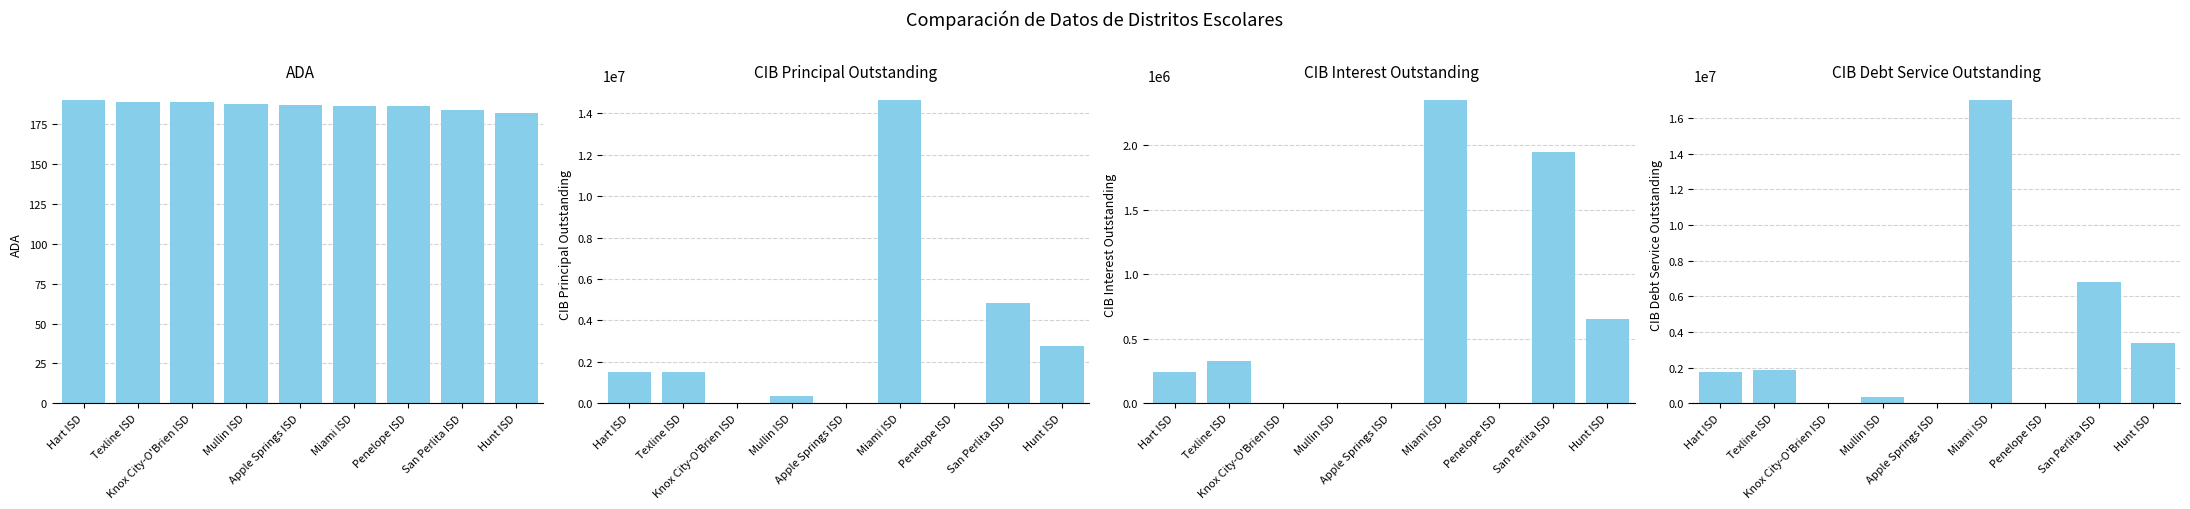

How many bars are there in total?

36